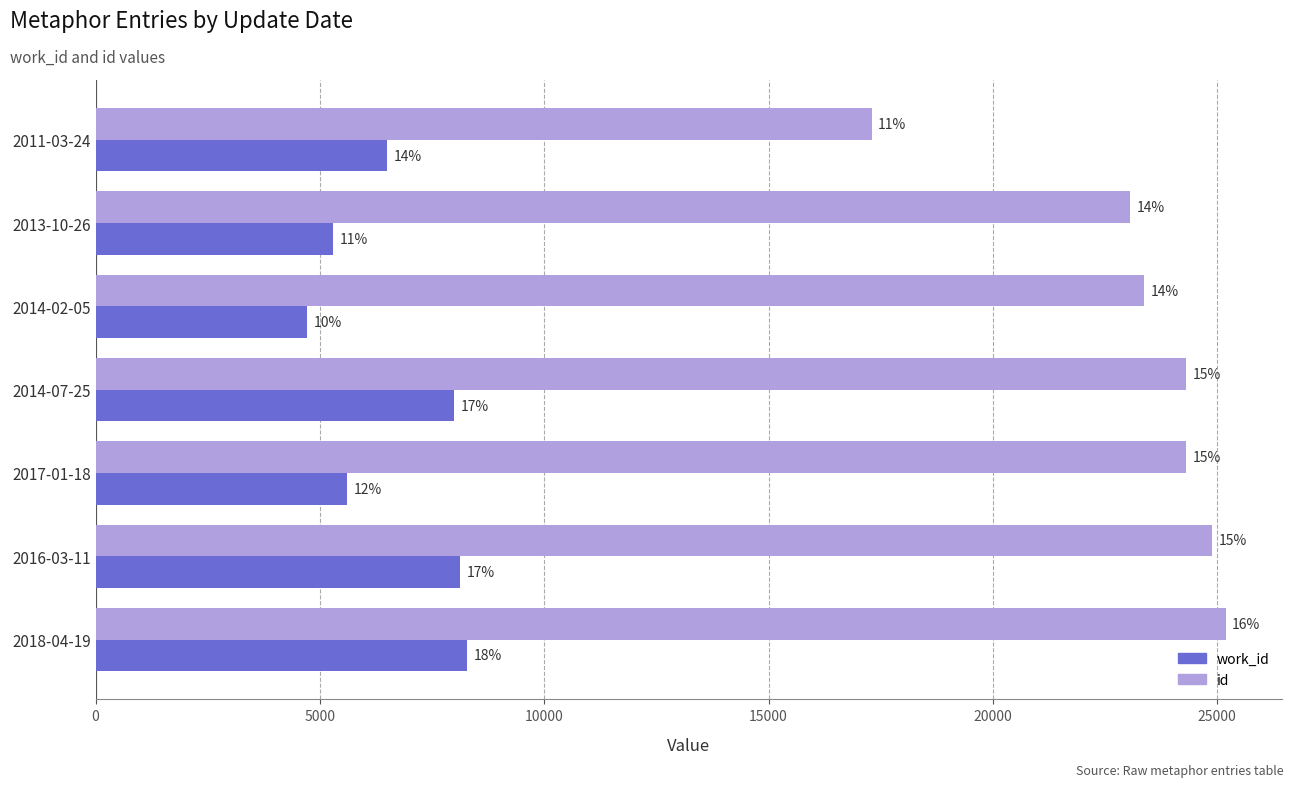

What are all the series names shown in the legend?

work_id, id